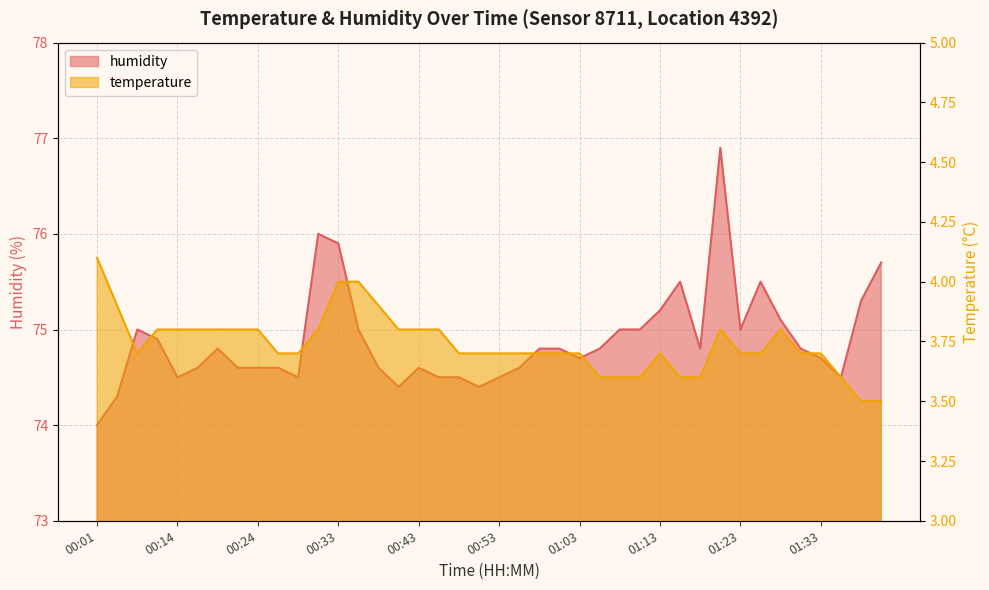

How many interior local peaks does the humidity series have?

7